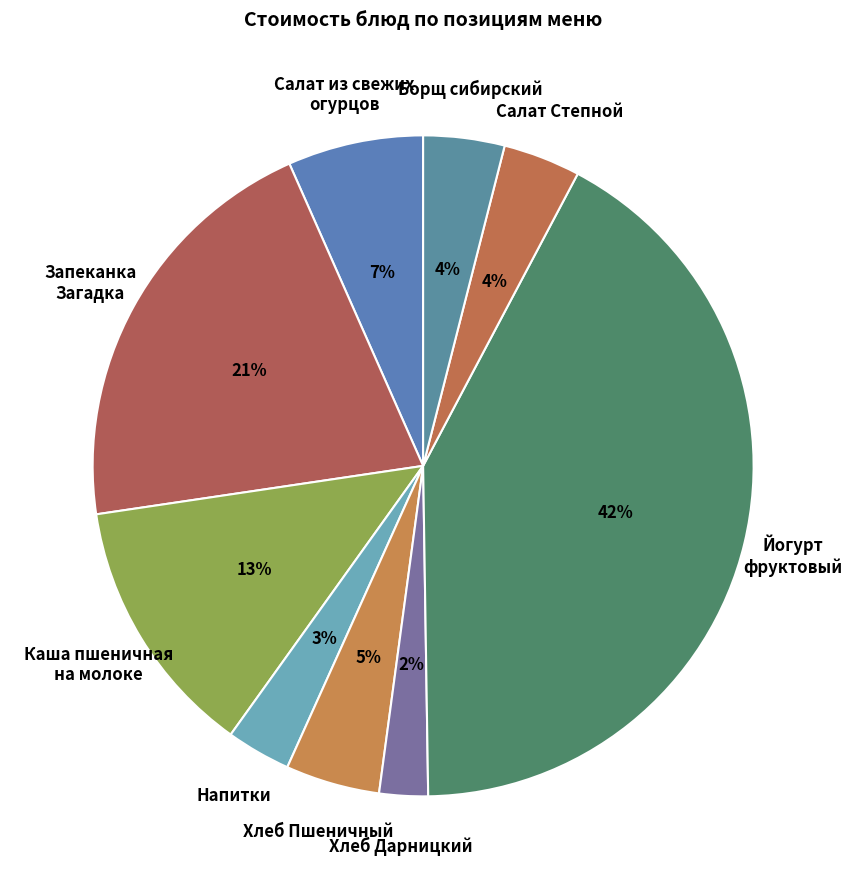

To the nearest percent, what is the combined percentage of Борщ сибирский and Хлеб Дарницкий?

6%